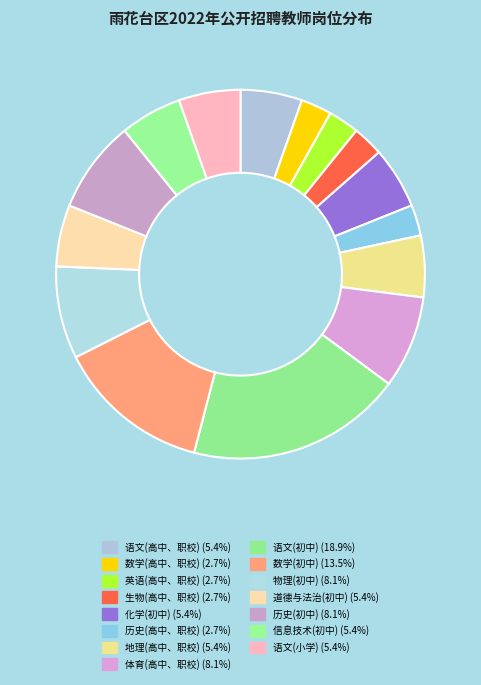

The 道德与法治(初中) slice represents 1% of the pie. True or false?

False